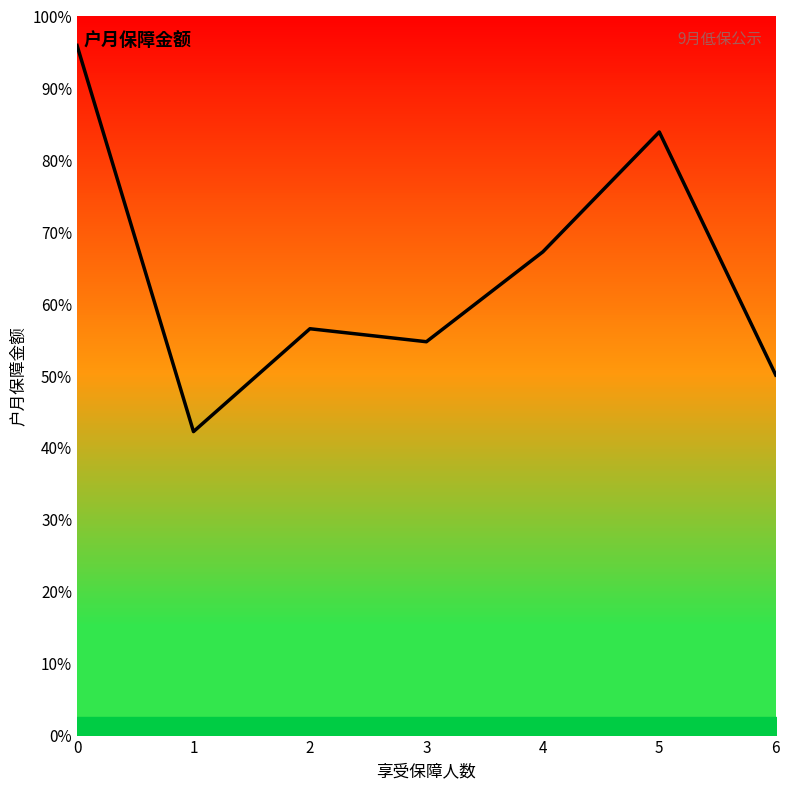

Between 1 and 1, which is larger?

1